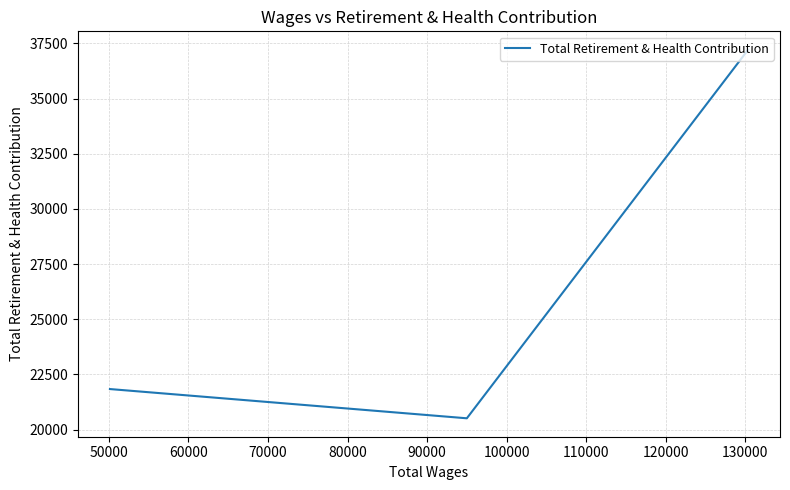

True or false: the data shows 66420 at 40000.

False